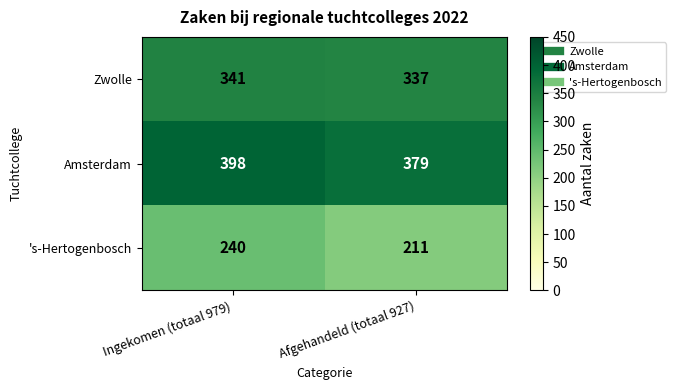

Which series changed the most between Ingekomen (totaal 979) and Afgehandeld (totaal 927)?

's-Hertogenbosch